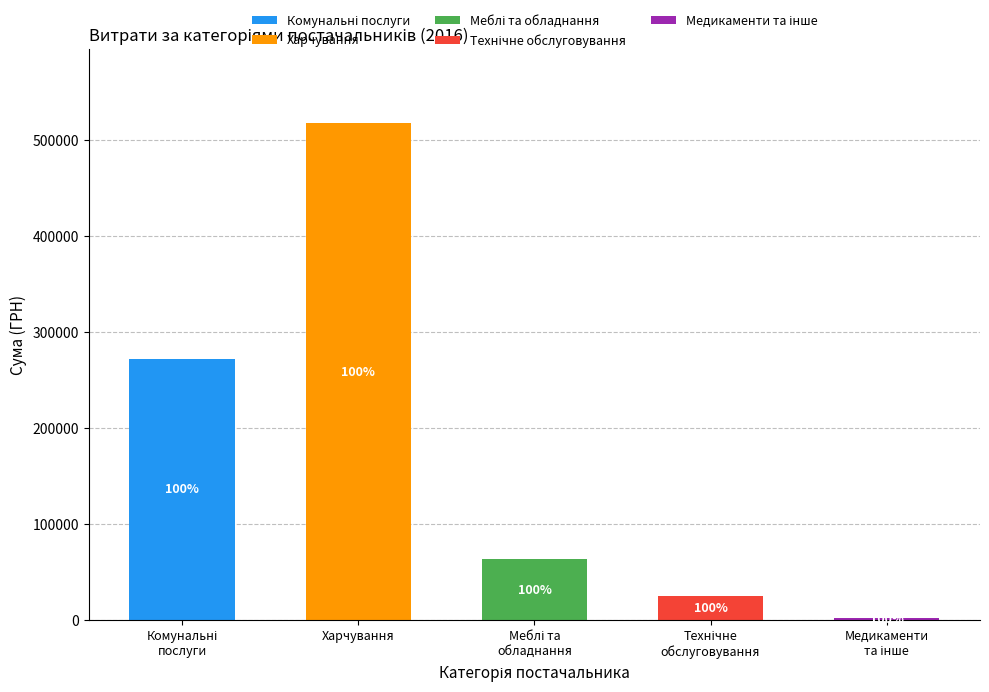

Is it true that Меблі та обладнання equals 0.0 at Харчування?

True